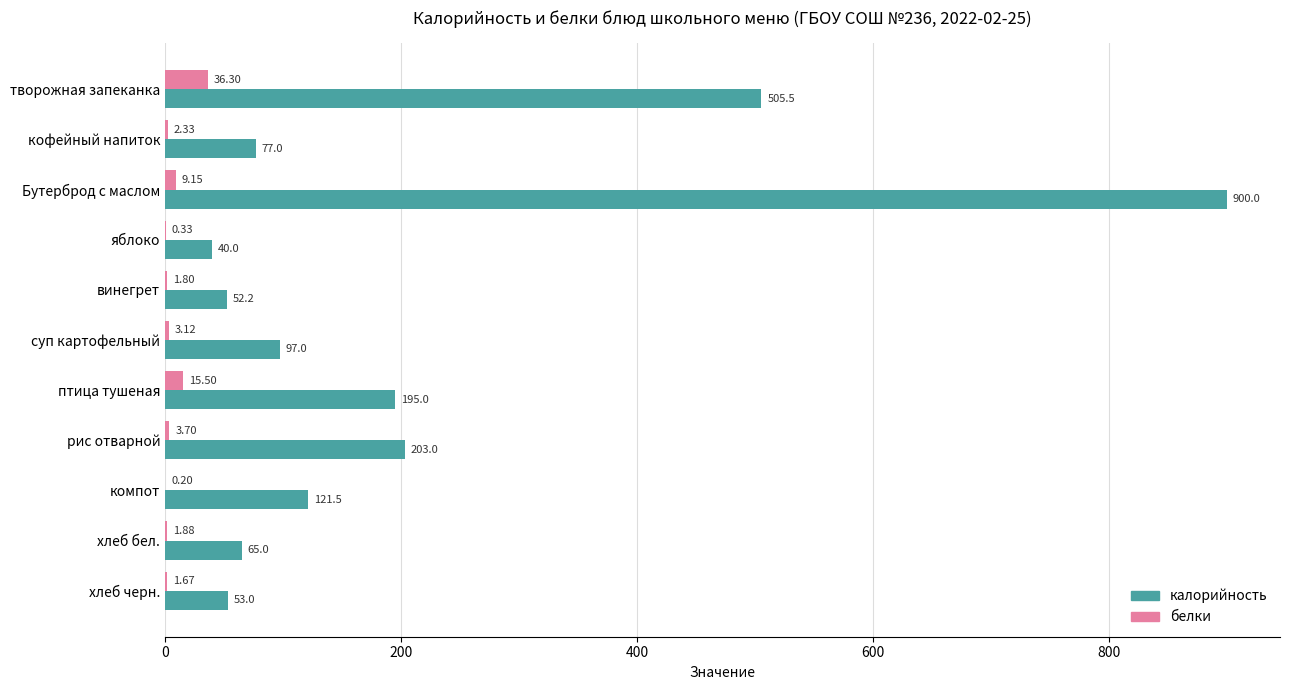

What is the total value across all series at компот?

121.7